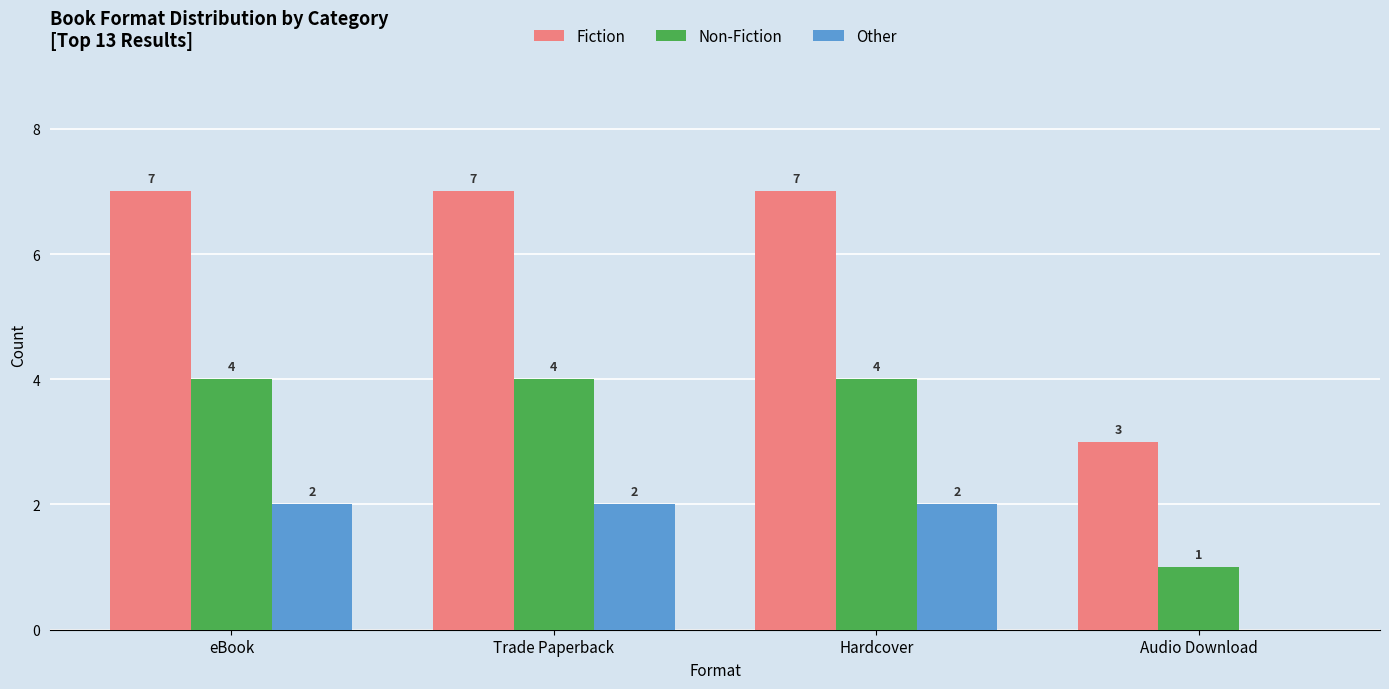

What is the difference between the Fiction values at eBook and Audio Download?

4